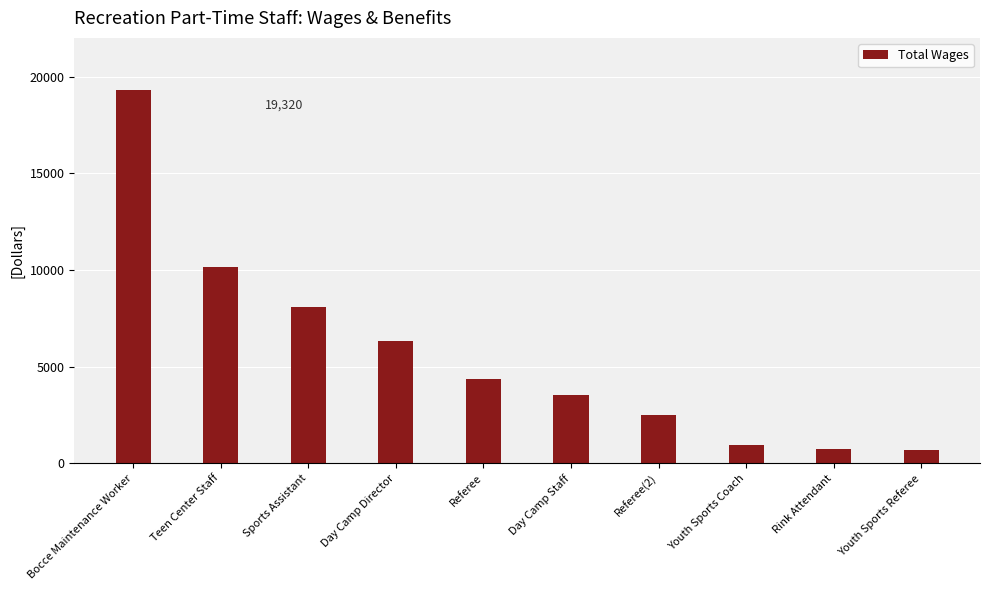

True or false: the data shows 19320 at Bocce Maintenance Worker.

True